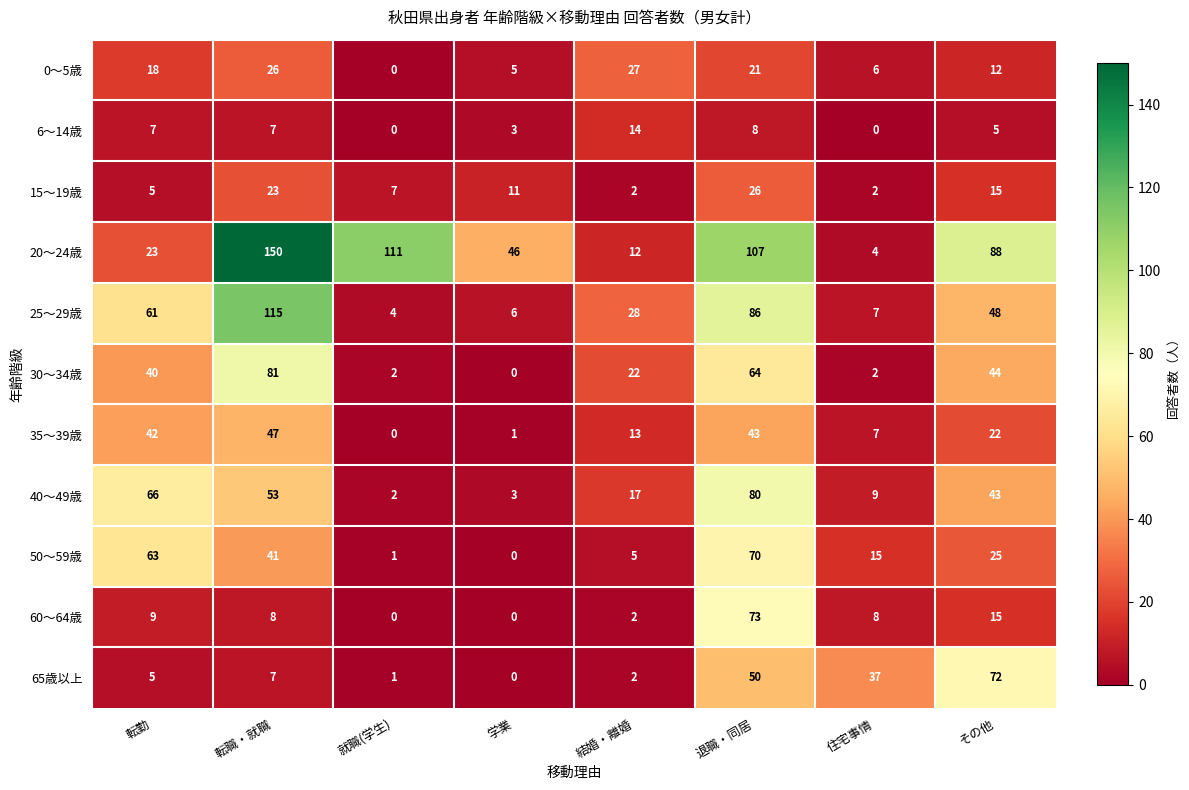

How many data points in 40～49歳 are less than 43?

4